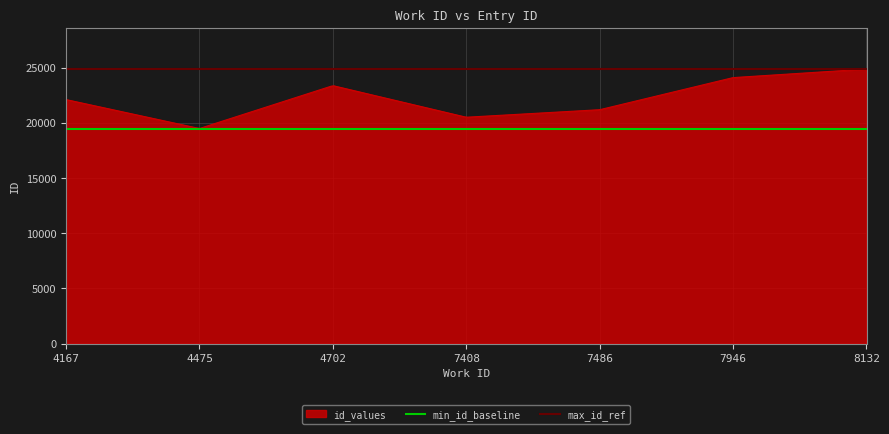

What is the ratio of the value at 8132 to the value at 7946?

1.0